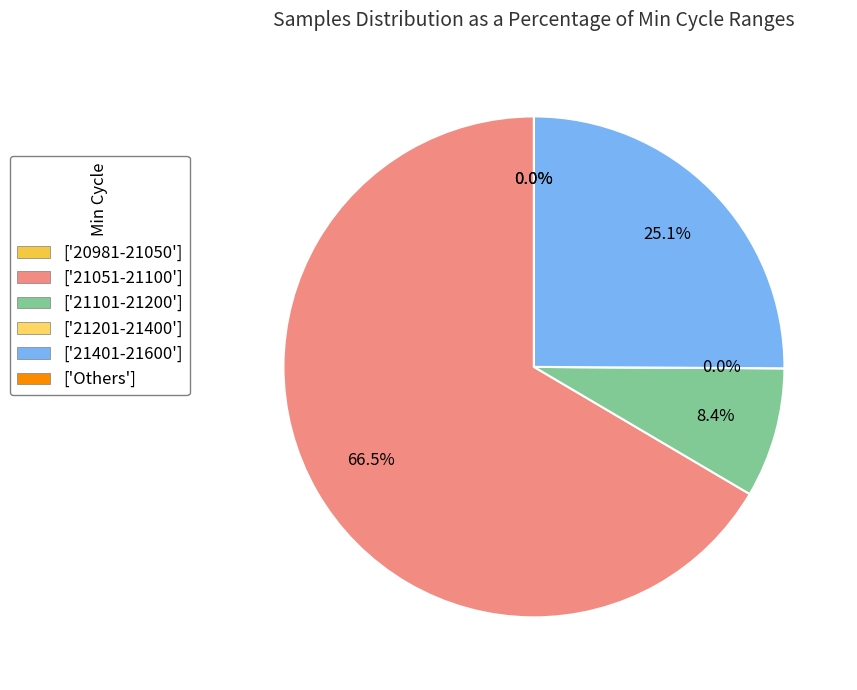

Is the sum of 79 and 79 greater than half?

No